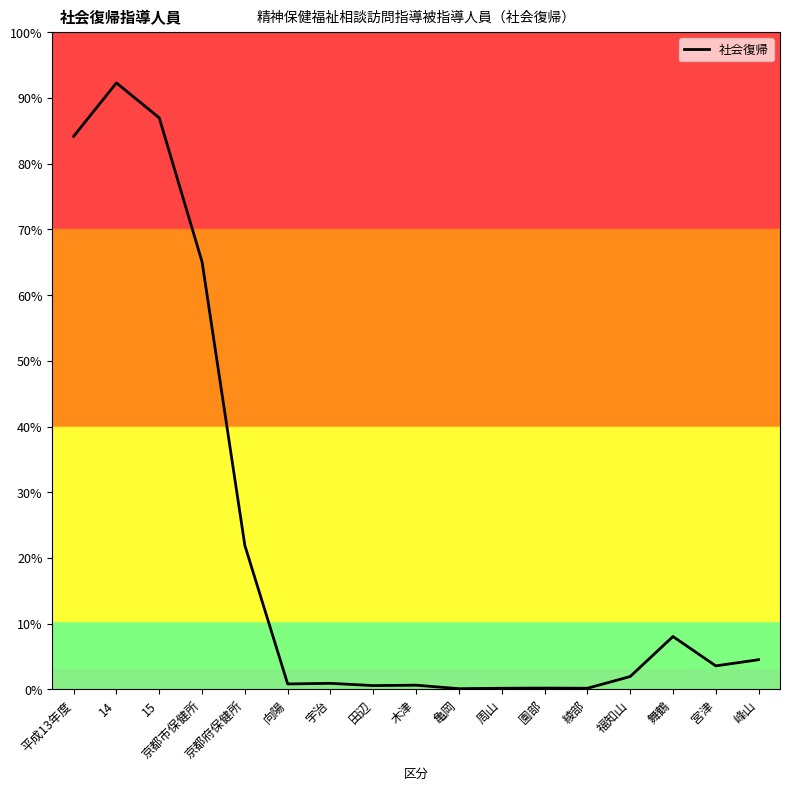

Reading right to left, list all the values displayed in this chart.

峰山=145	宮津=115	舞鶴=258	福知山=63	綾部=6	園部=7	周山=6	亀岡=4	木津=21	田辺=19	宇治=30	向陽=27	京都府保健所=701	京都市保健所=2082	15=2783	14=2953	平成13年度=2693